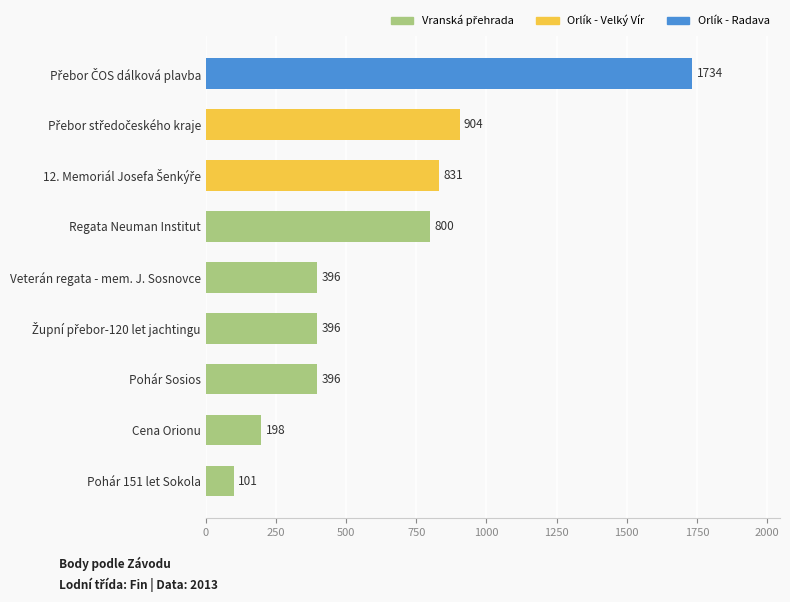

How many series are shown in this chart?

1